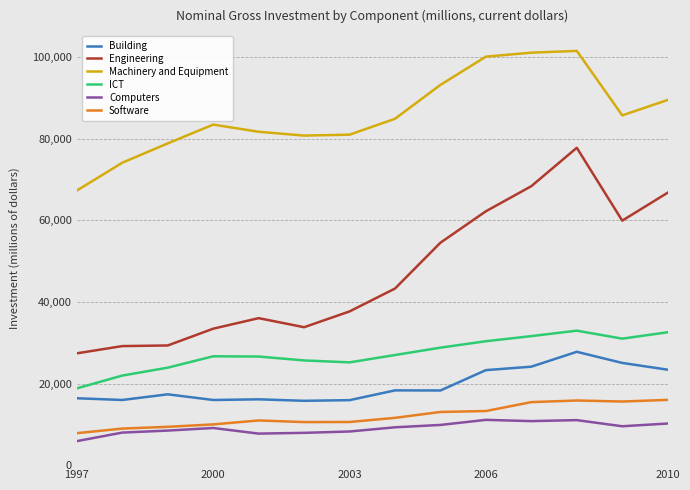

How many categories are shown in the chart?

14